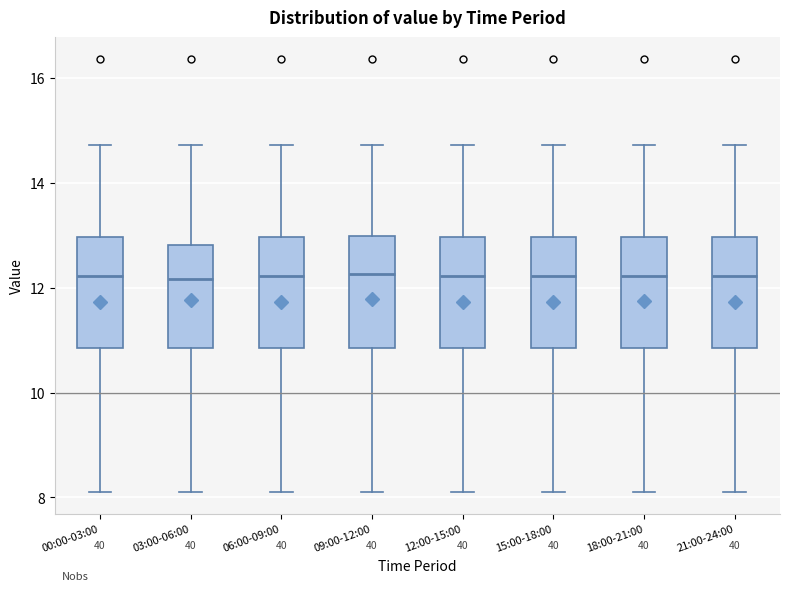

Reading left to right, transcribe this box plot: for each box, give where its median line is, the range the box spans, and where its two whiskers end, as read against the y-axis. The values are not printed on the chart, so give them approximately, as read against the axis.

00:00-03:00: median 12.2, box 10.8 to 13.0, whiskers 8.2 to 14.8
03:00-06:00: median 12.2, box 10.8 to 12.8, whiskers 8.2 to 14.8
06:00-09:00: median 12.2, box 10.8 to 13.0, whiskers 8.2 to 14.8
09:00-12:00: median 12.2, box 10.8 to 13.0, whiskers 8.2 to 14.8
12:00-15:00: median 12.2, box 10.8 to 13.0, whiskers 8.2 to 14.8
15:00-18:00: median 12.2, box 10.8 to 13.0, whiskers 8.2 to 14.8
18:00-21:00: median 12.2, box 10.8 to 13.0, whiskers 8.2 to 14.8
21:00-24:00: median 12.2, box 10.8 to 13.0, whiskers 8.2 to 14.8